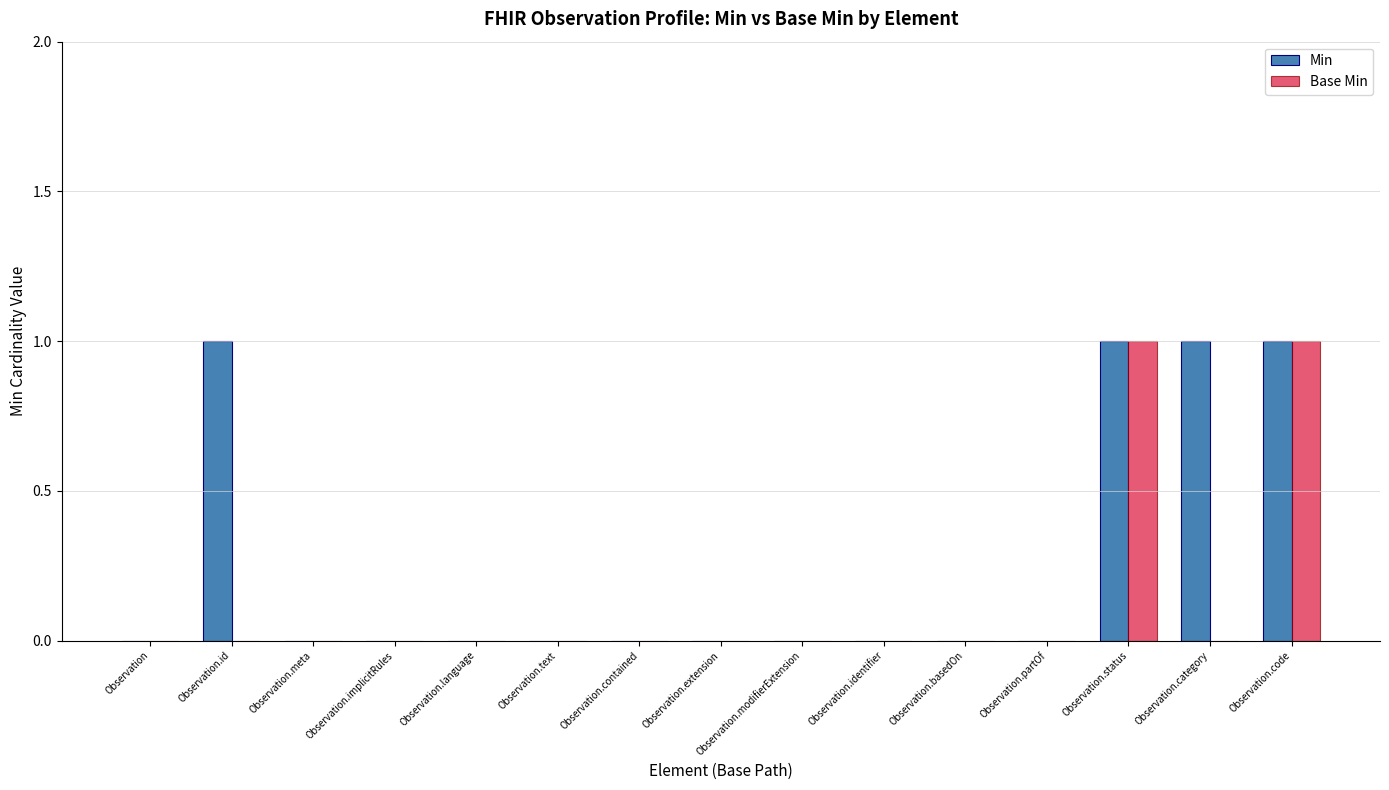

What is the sum of all Base Min values?

2